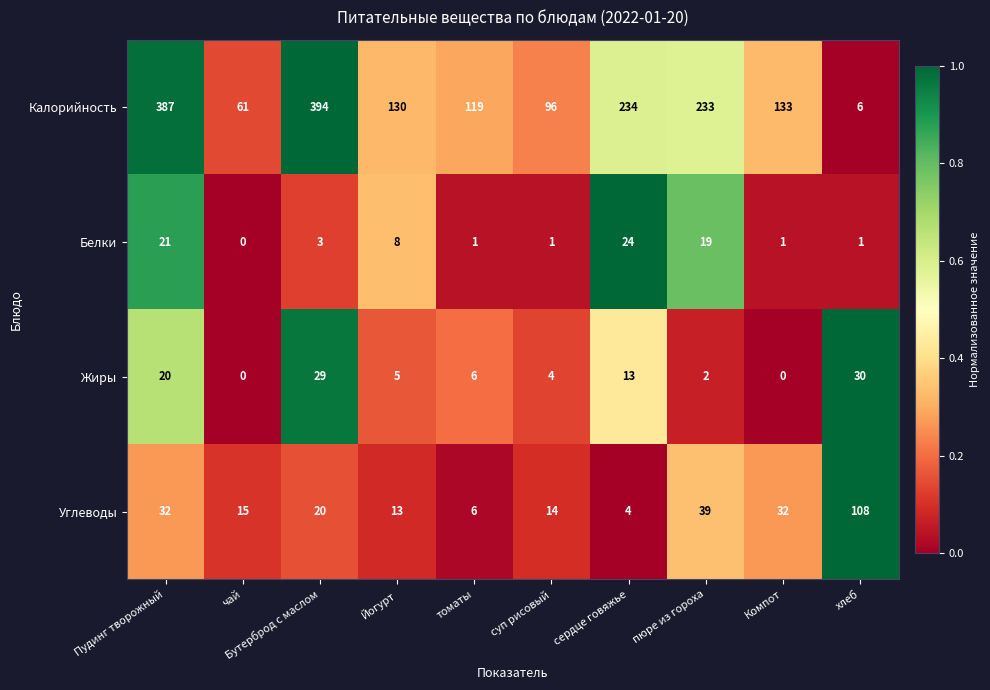

Which series has the largest total across all categories?

Калорийность